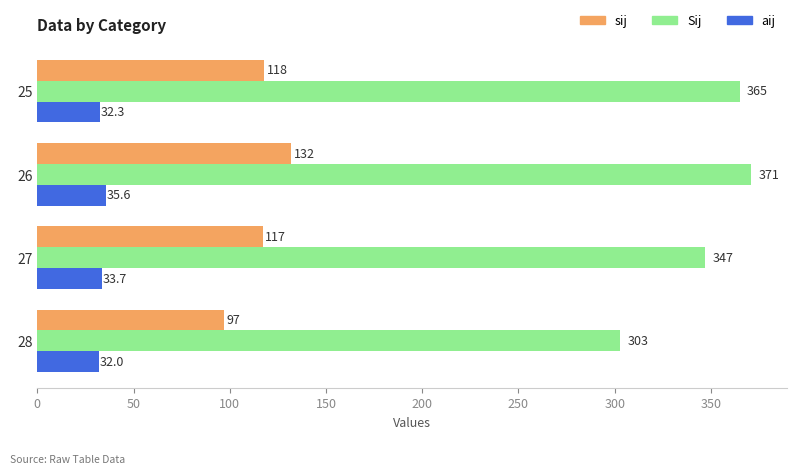

What is the sum of all Sij values?

1386.0